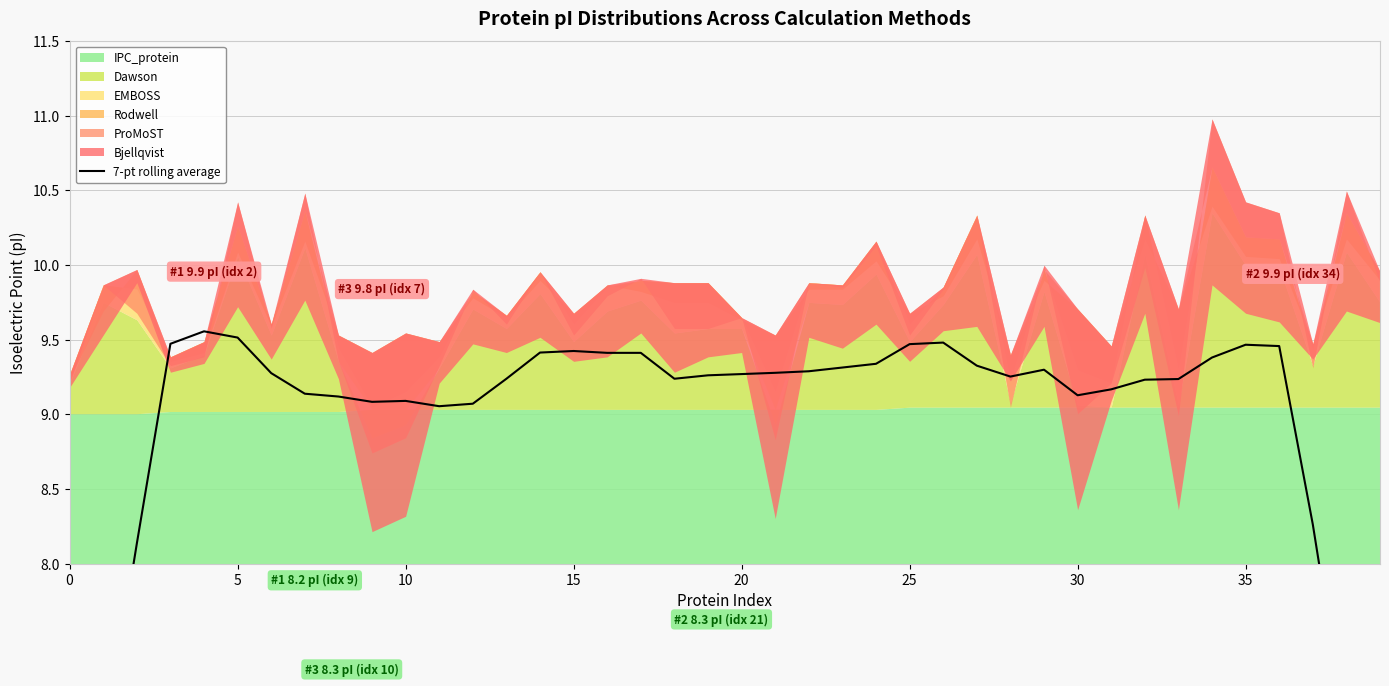

What is the difference between the values at 38 and 18?

2.4